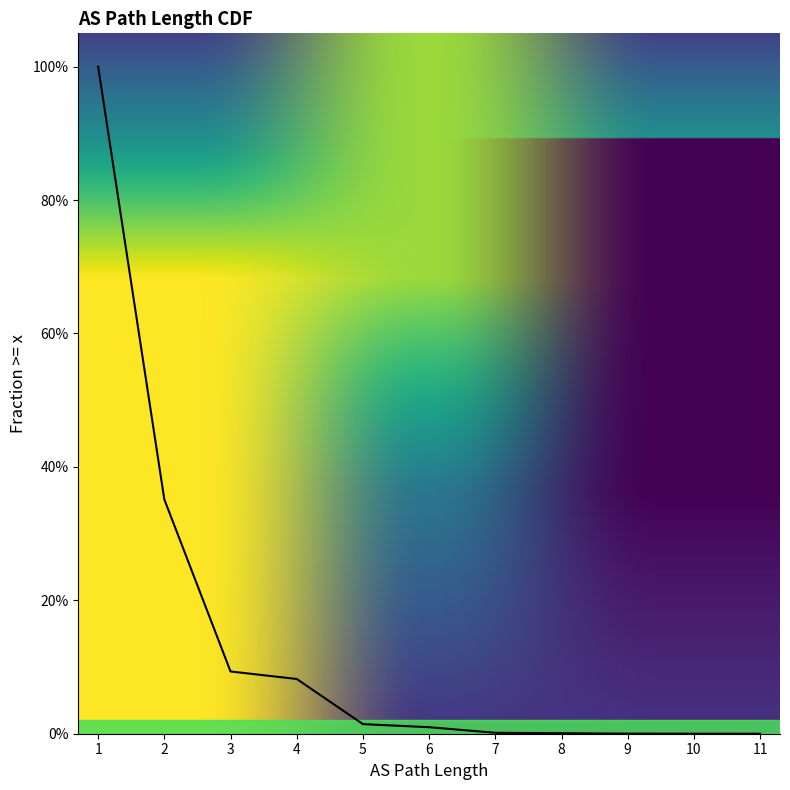

How many lines are shown in the chart?

1